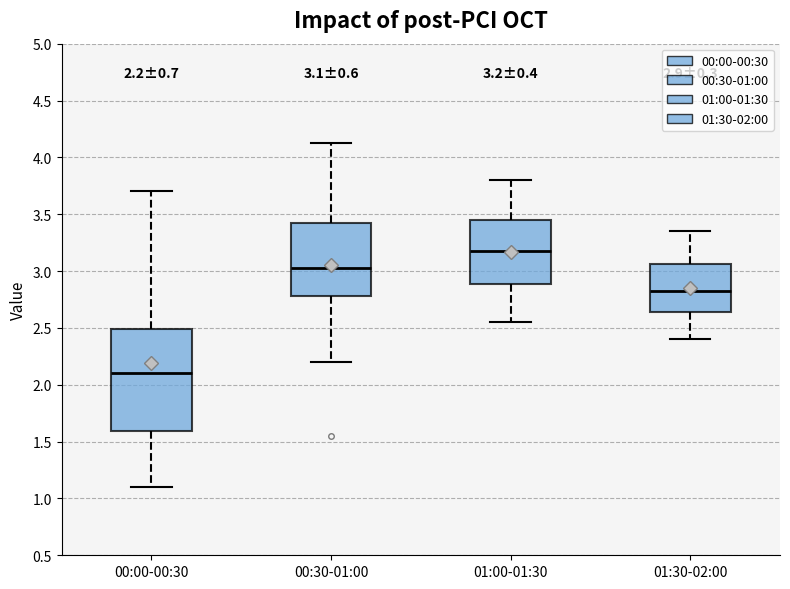

Comparing the boxes themselves (not the whiskers), which one is the tallest?

00:00-00:30